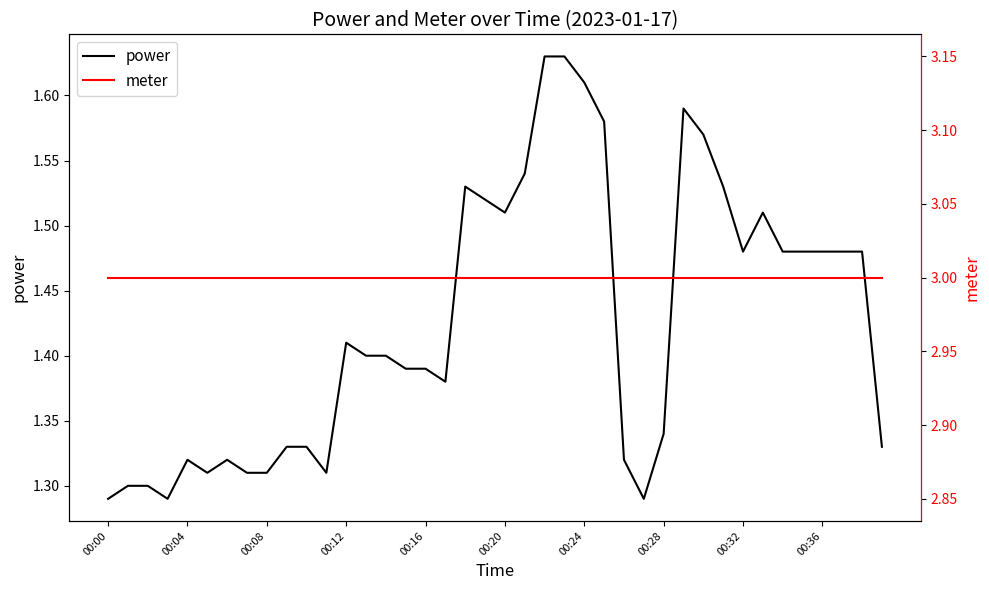

Which series has the largest total across all categories?

meter